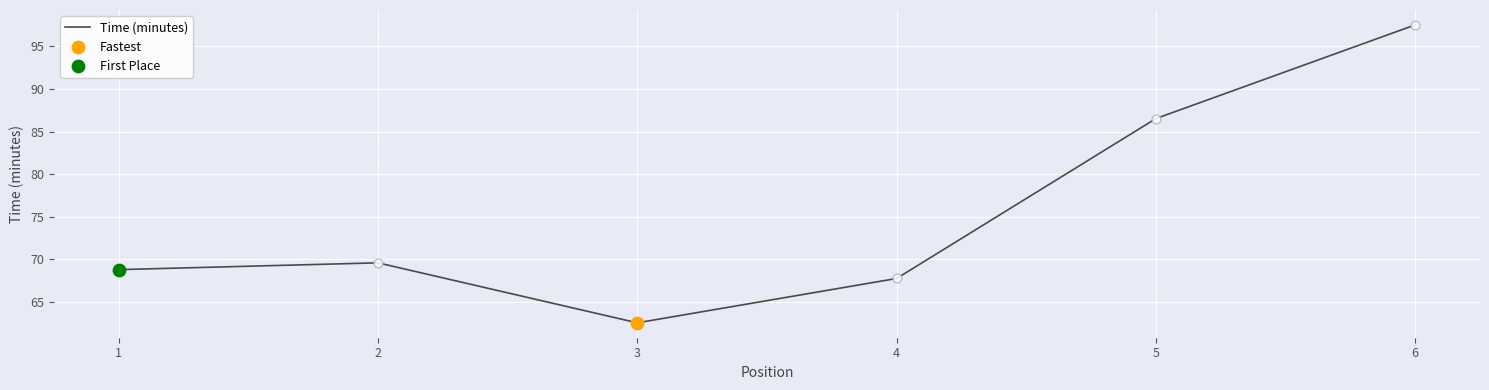

What is the change in value from 1 to 6?

+28.8